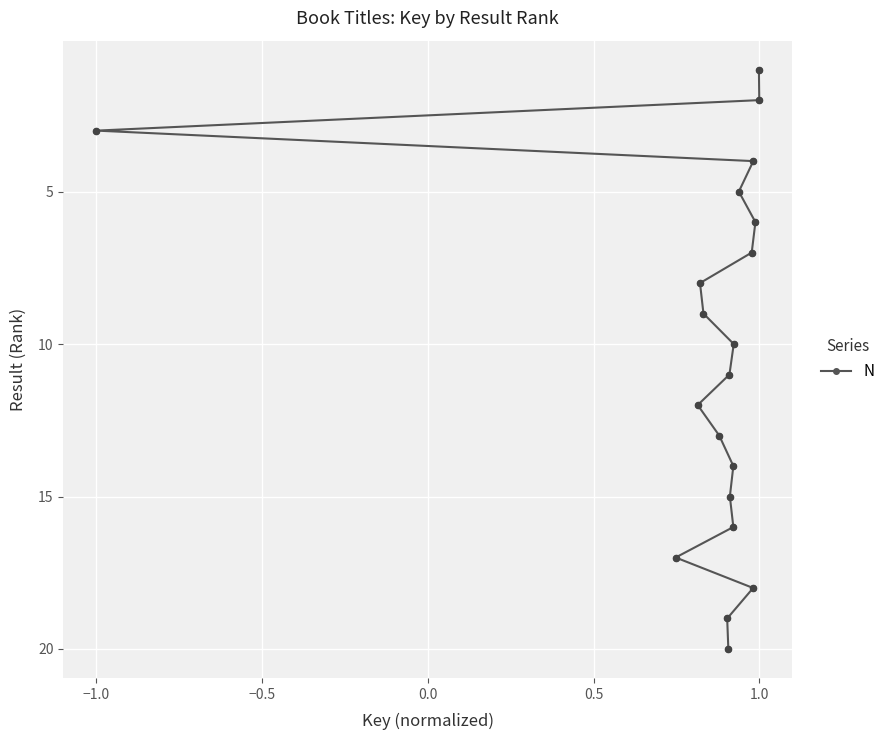

What is the difference between the maximum and minimum values?

19